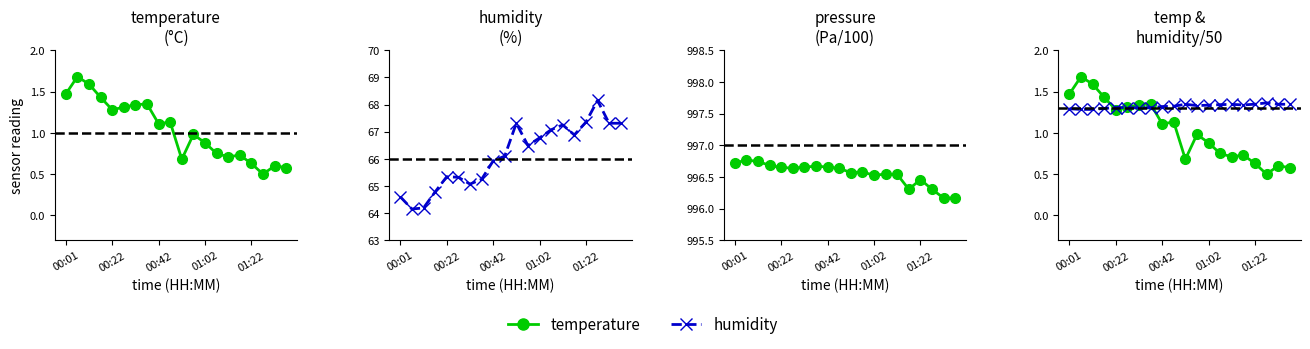

What value does the pressure/100 series have at 19?

996.2